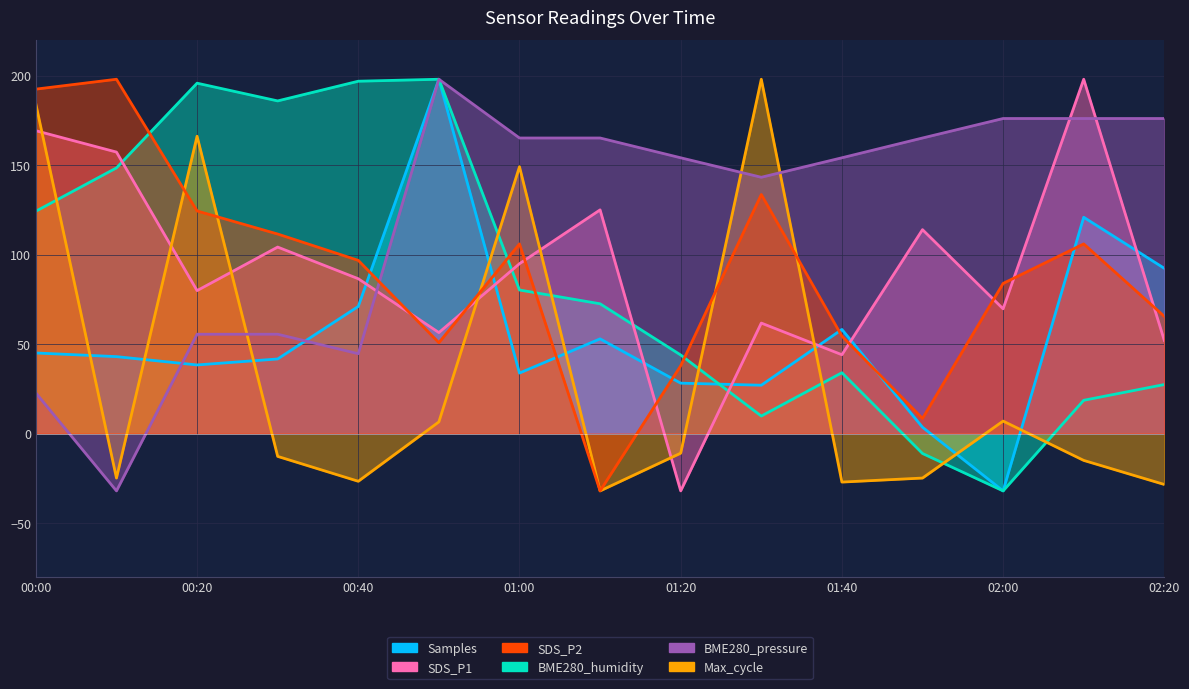

What is the average value of the SDS_P2 series?

89.2